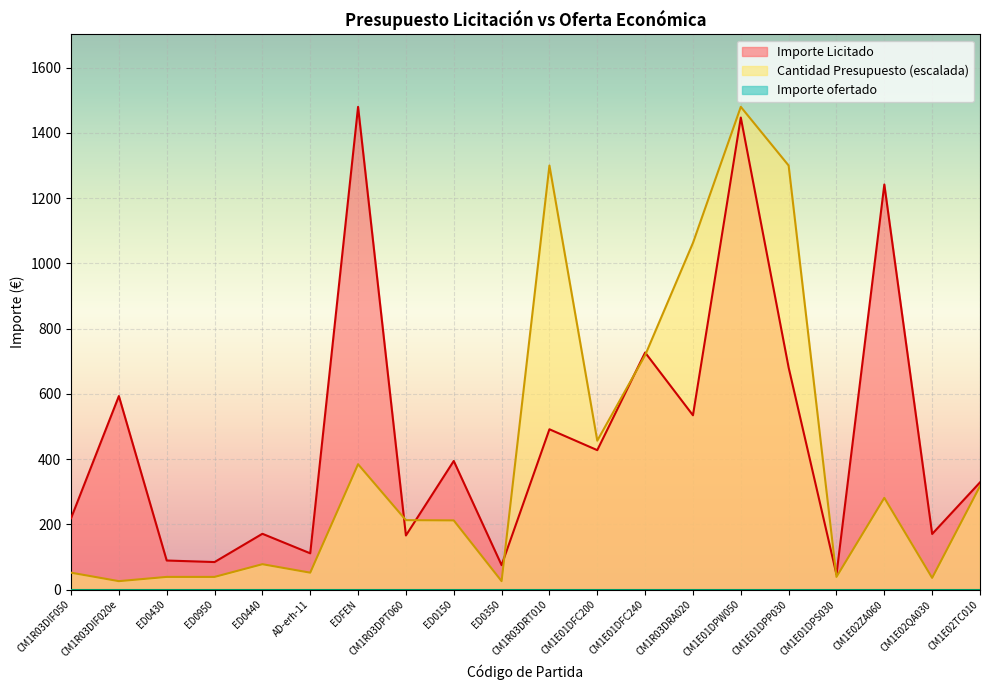

How many intersections are there between Importe Licitado and Cantidad Presupuesto?

6